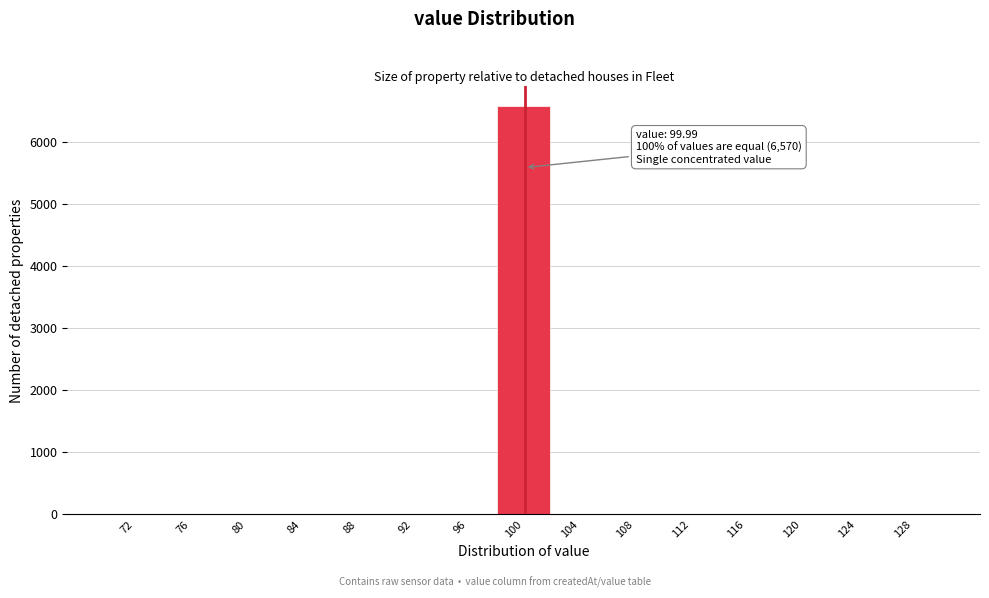

Which range on the x-axis has the tallest bar?

98 to 102